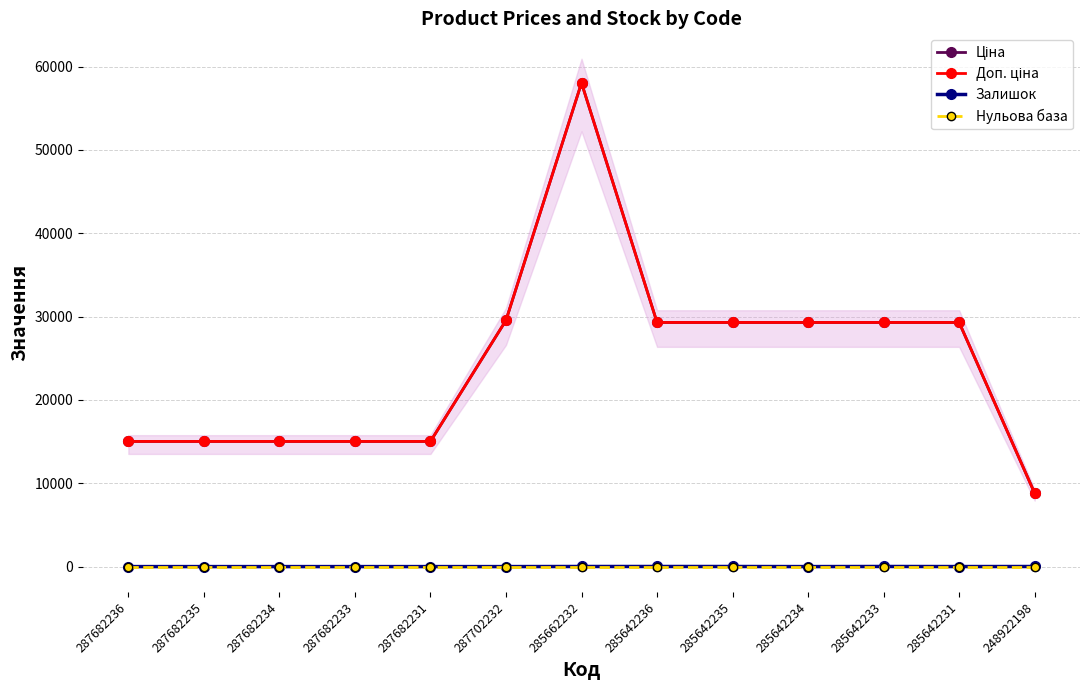

True or false: Ціна has more than 2 points higher than both neighbors.

False